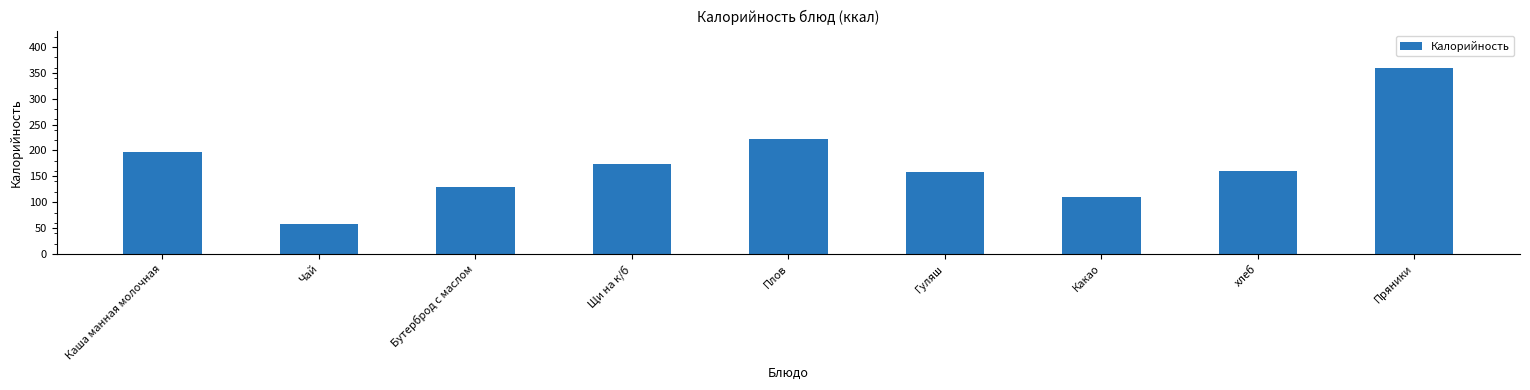

Reading left to right, list all the values displayed in this chart.

197	58	129	173	223	158	110	160	360